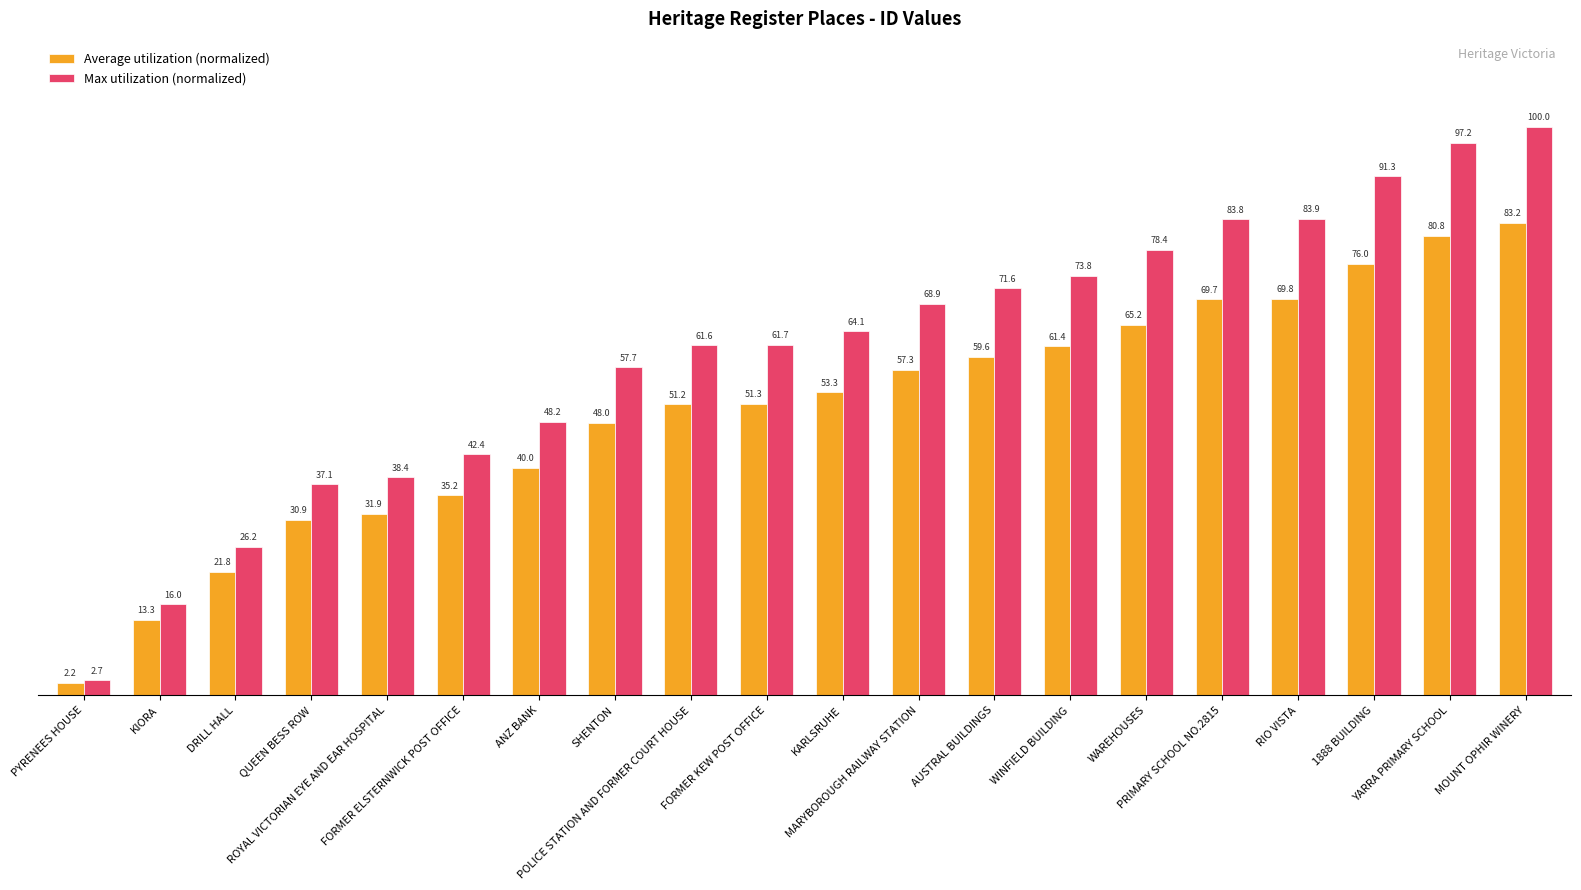

At how many categories does at least one series exceed 90?

3